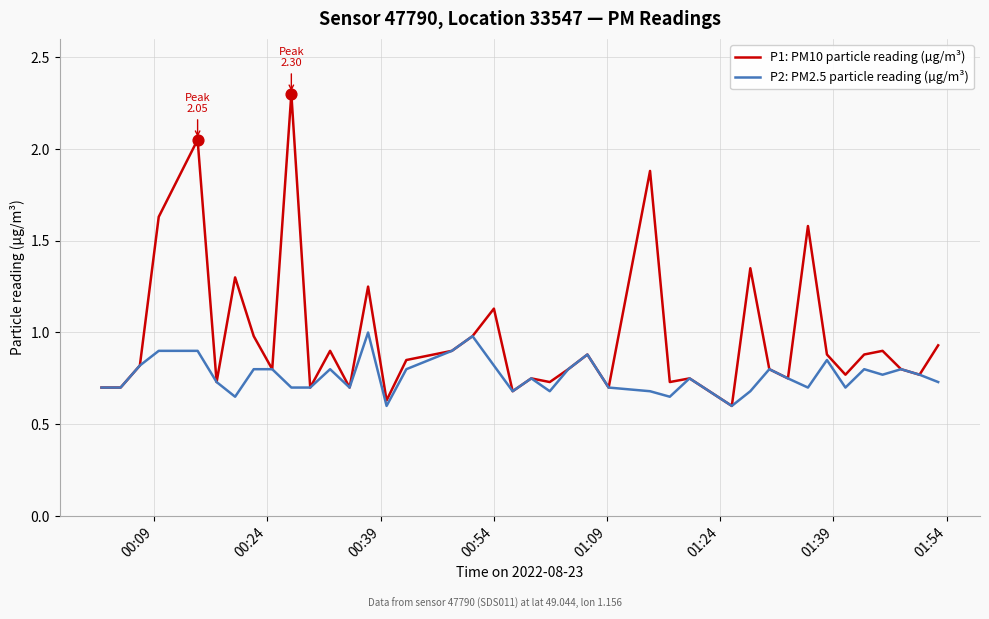

Which series has the largest total across all categories?

P1: PM10 particle reading (µg/m³)